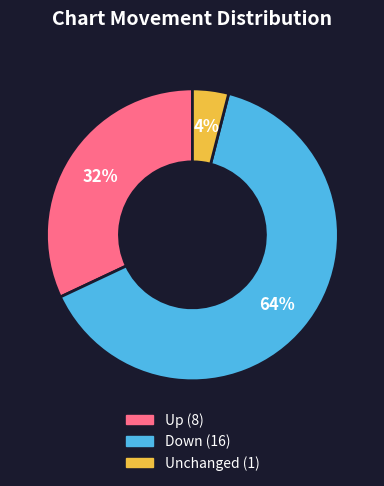

To the nearest percent, what is the average slice percentage?

33%